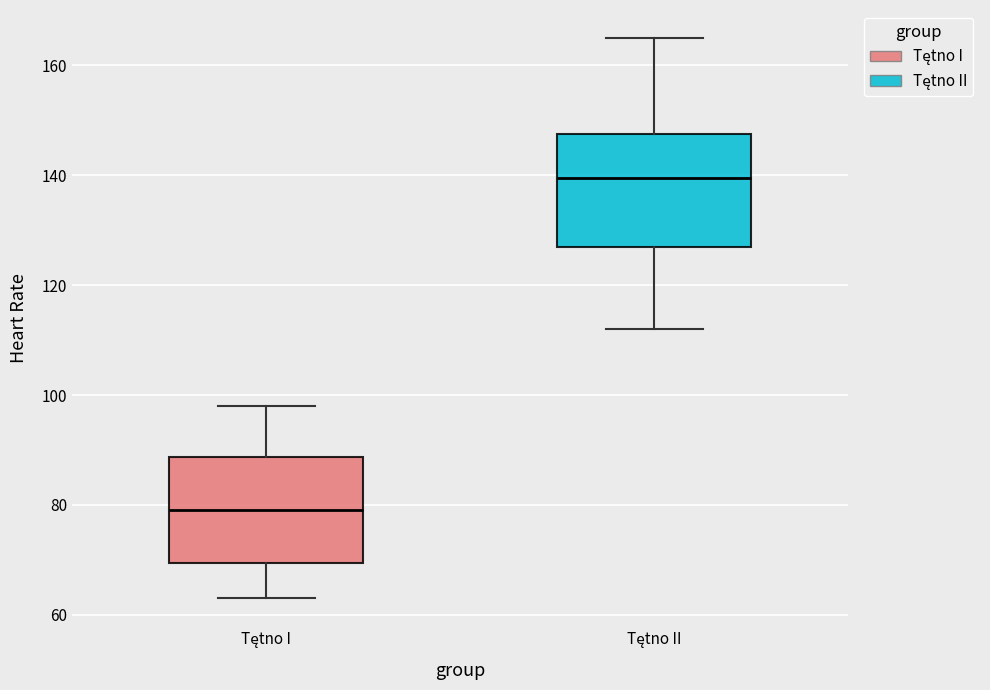

Reading left to right, read every box against the y-axis: the position of its median line, the range the box covers, and the ends of its whiskers. The values are not printed on the chart, so give them approximately, as read against the axis.

Tętno I: median 80, box 70 to 88, whiskers 64 to 98
Tętno II: median 140, box 128 to 148, whiskers 112 to 166